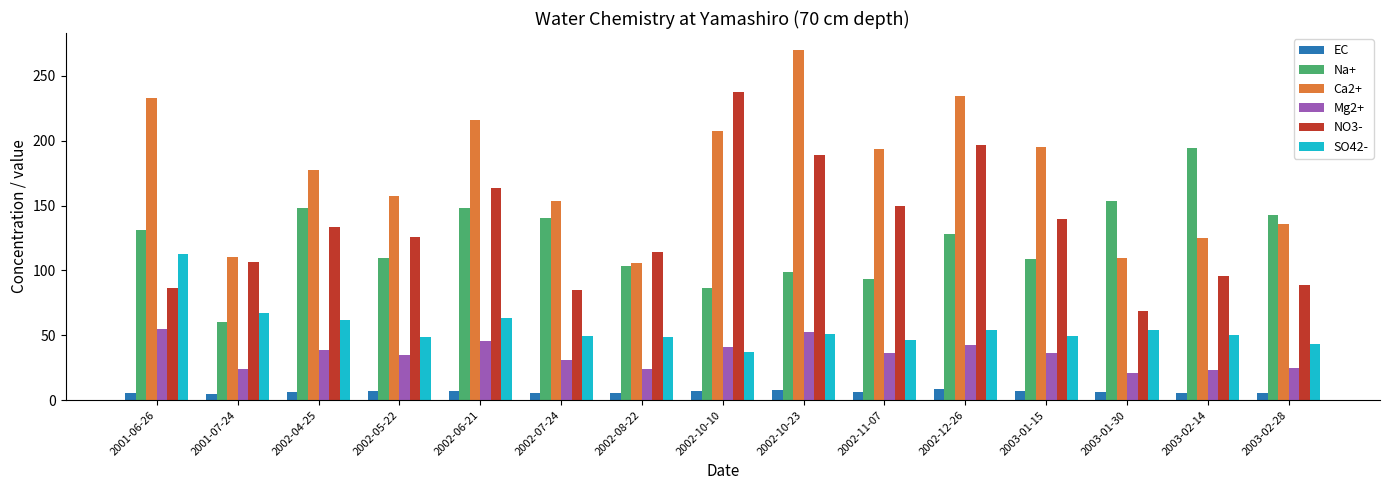

How many values in the NO3- series are below 126?

7